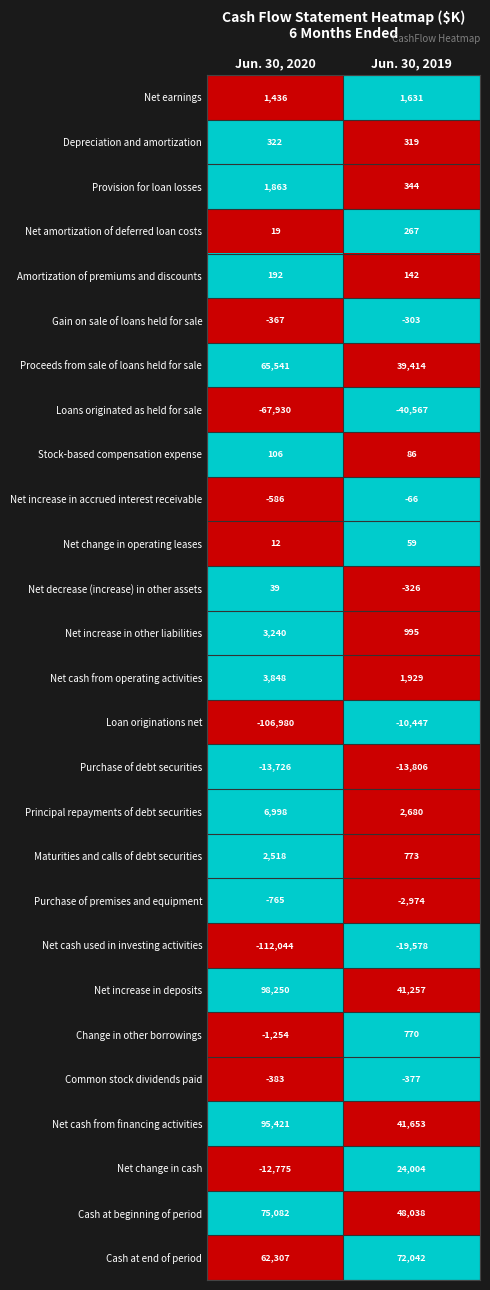

The Change in other borrowings series shows 1218 at Jun. 30, 2019. True or false?

False